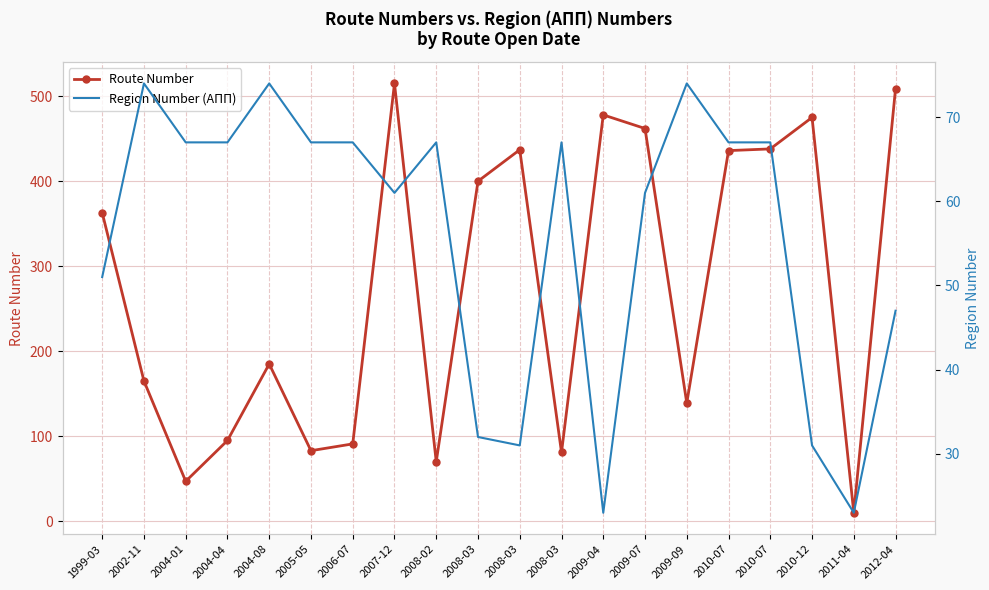

Which has a higher value, 2008-03 or 2008-02?

2008-03